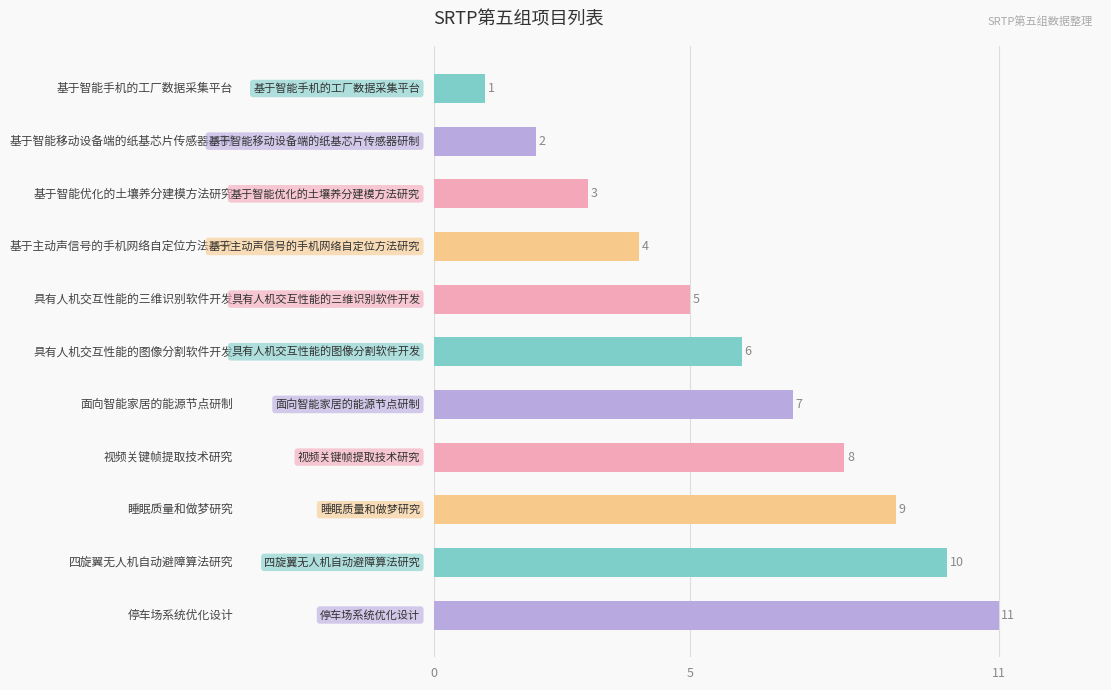

What is the value of the 11th bar from the top?

11